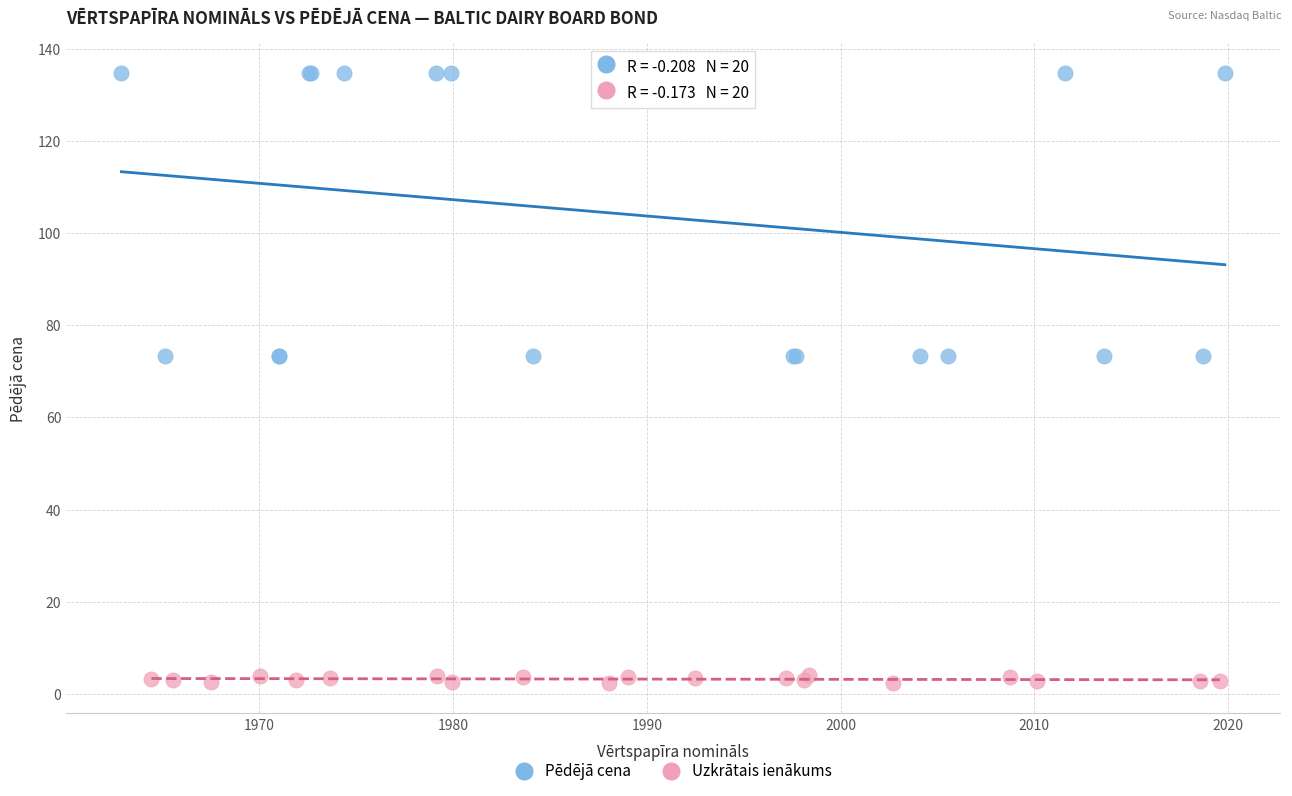

Which series has the widest spread of Y values?

Pēdējā cena